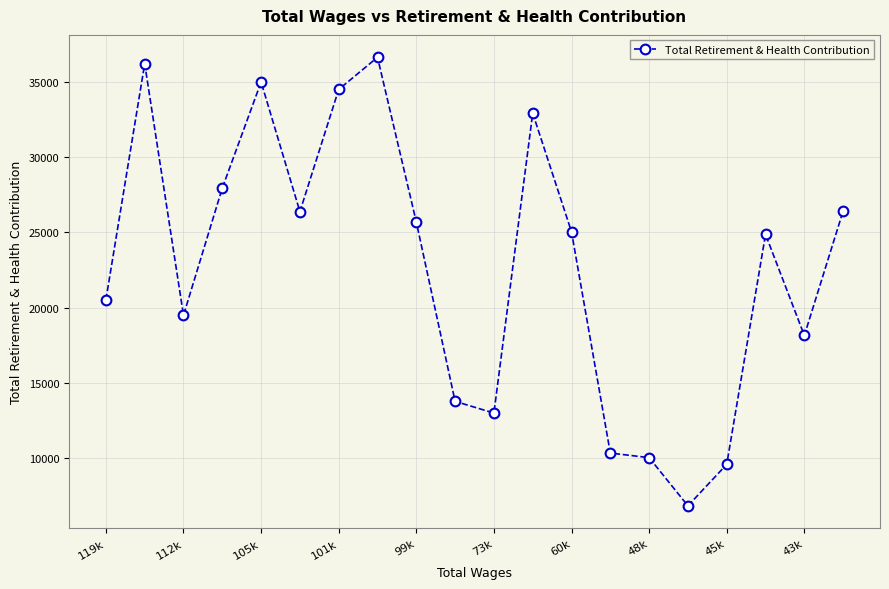

How many lines are shown in the chart?

1